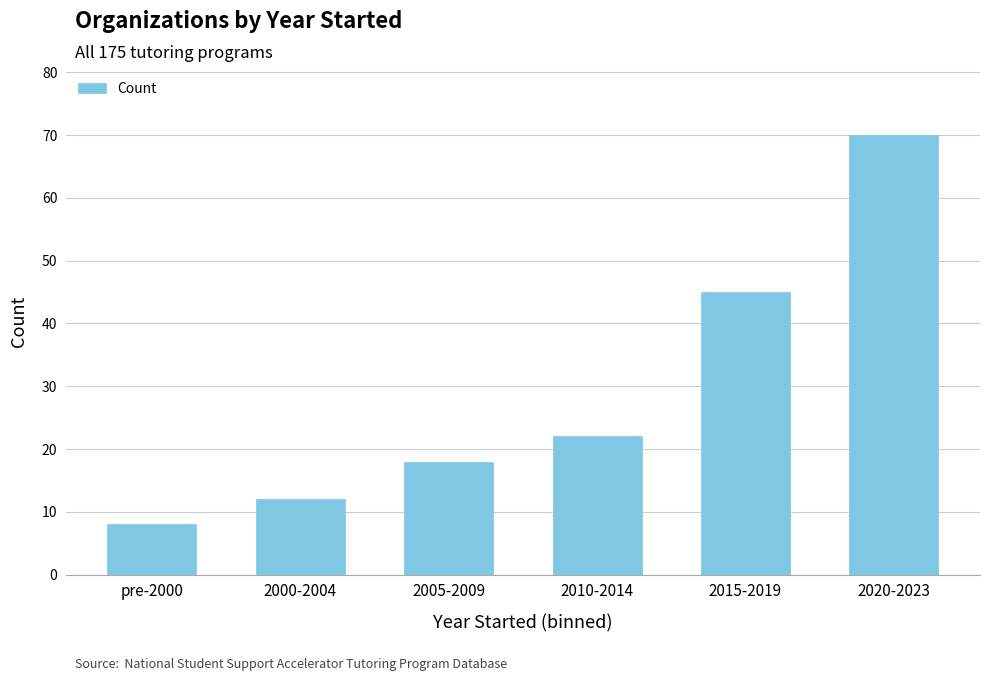

Reading left to right, list all the values displayed in this chart.

8	12	18	22	45	70